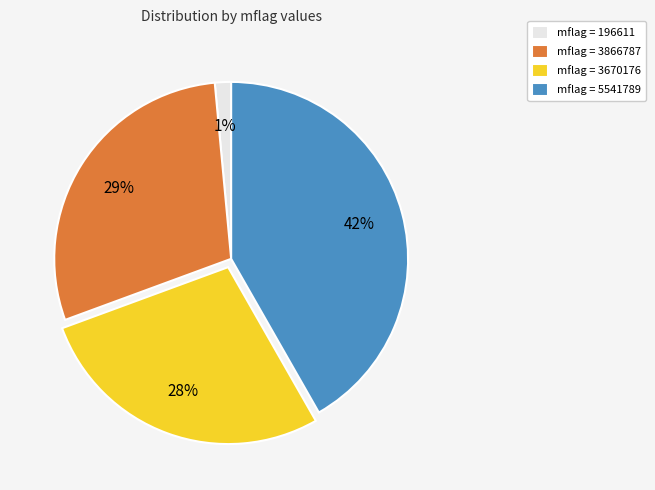

Which has a higher value, mflag = 3670176 or mflag = 5541789?

mflag = 5541789